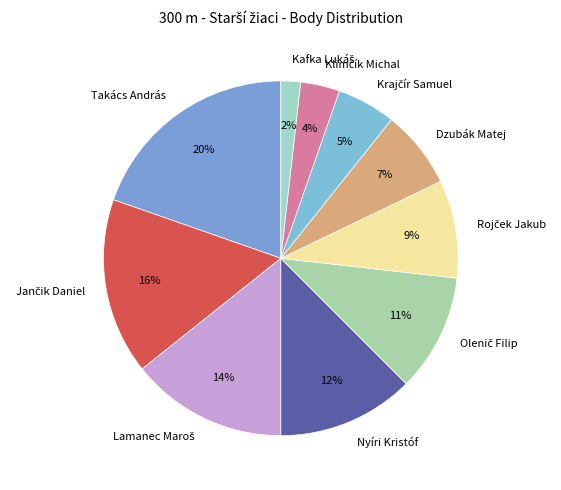

To the nearest percent, what is the average slice percentage?

10%